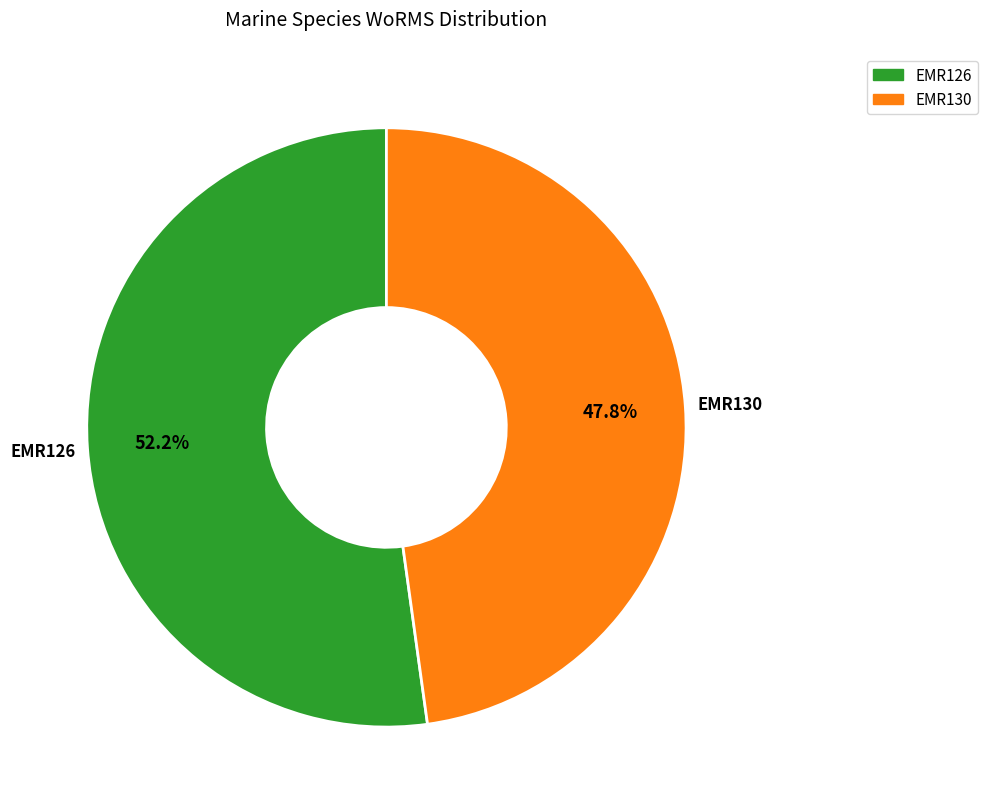

Which has a higher value, EMR126 or EMR130?

EMR126